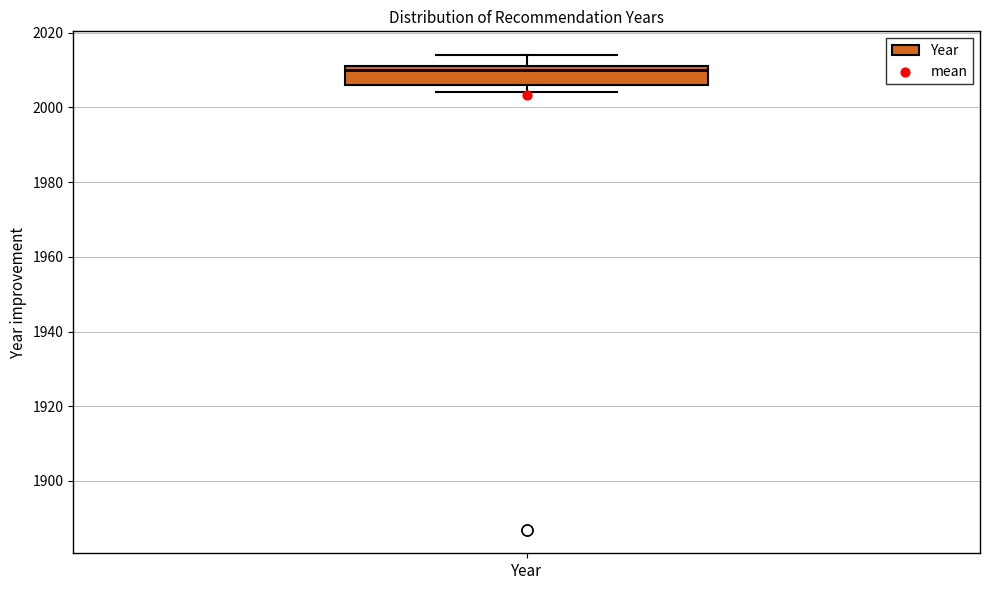

Read this box plot against the y-axis: the position of the median line, the range covered by the box, and the ends of both whiskers. The values are not printed on the chart, so give them approximately, as read against the axis.

median 2010, box 2006 to 2012, whiskers 2004 to 2014